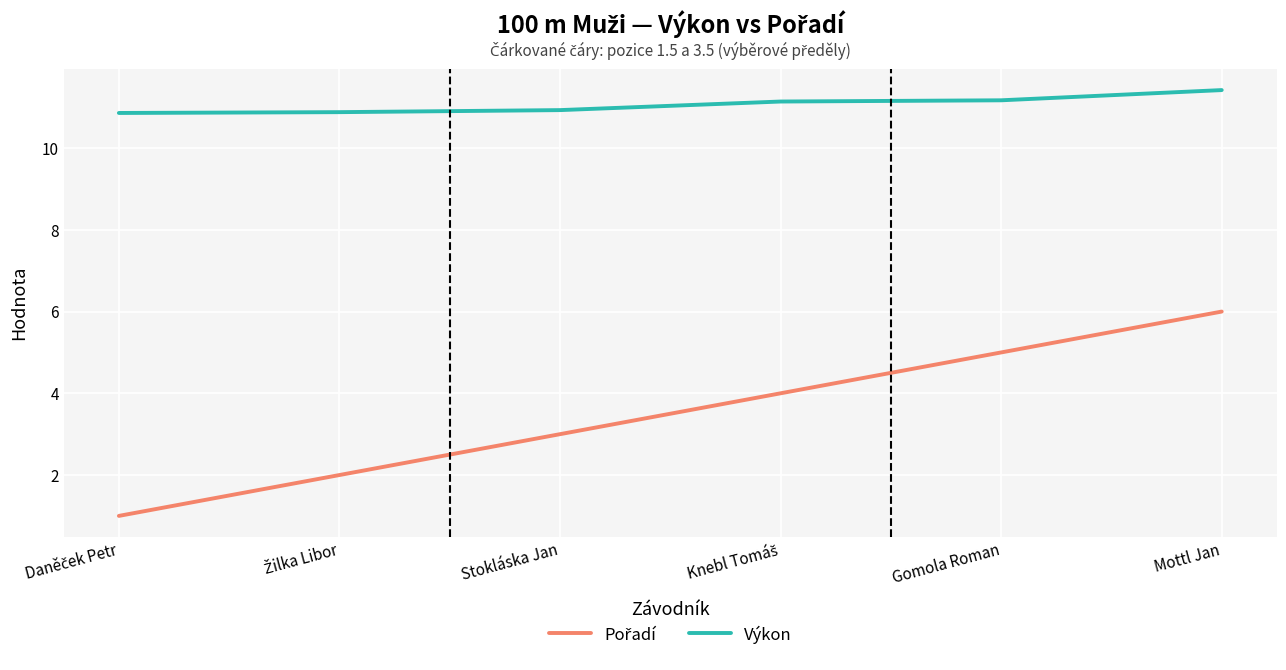

At which label does Výkon reach its peak?

Mottl Jan